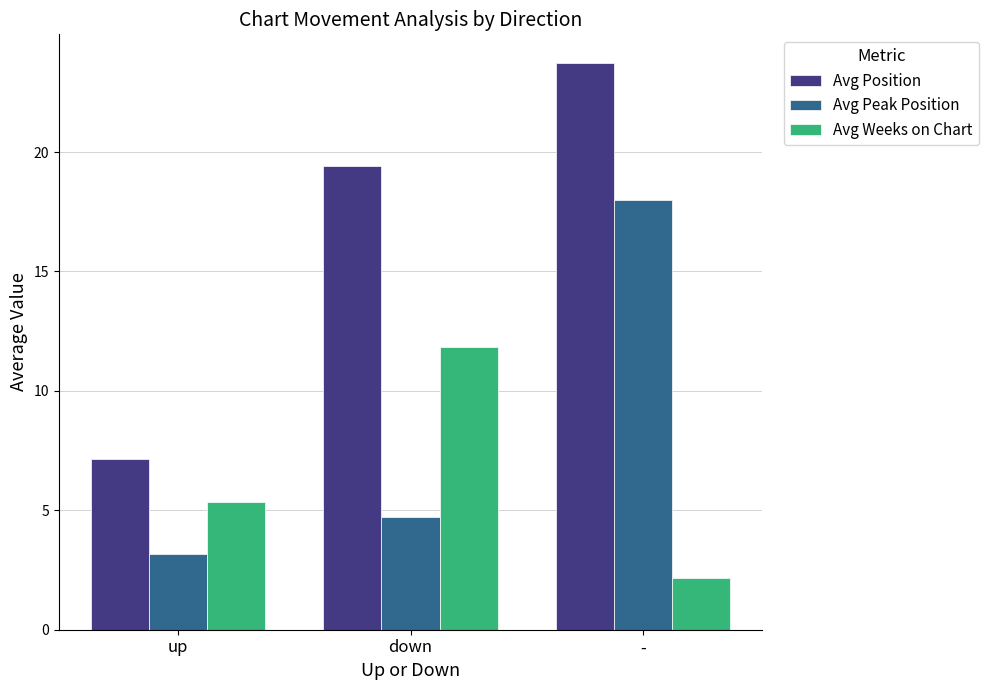

What is the smallest value displayed?

2.2